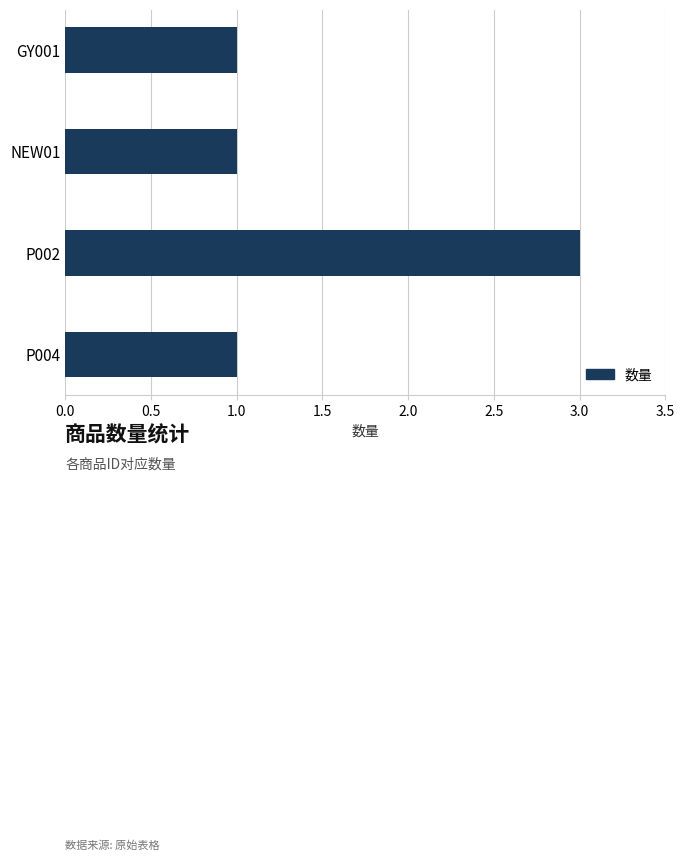

Between GY001 and P002, which is larger?

P002